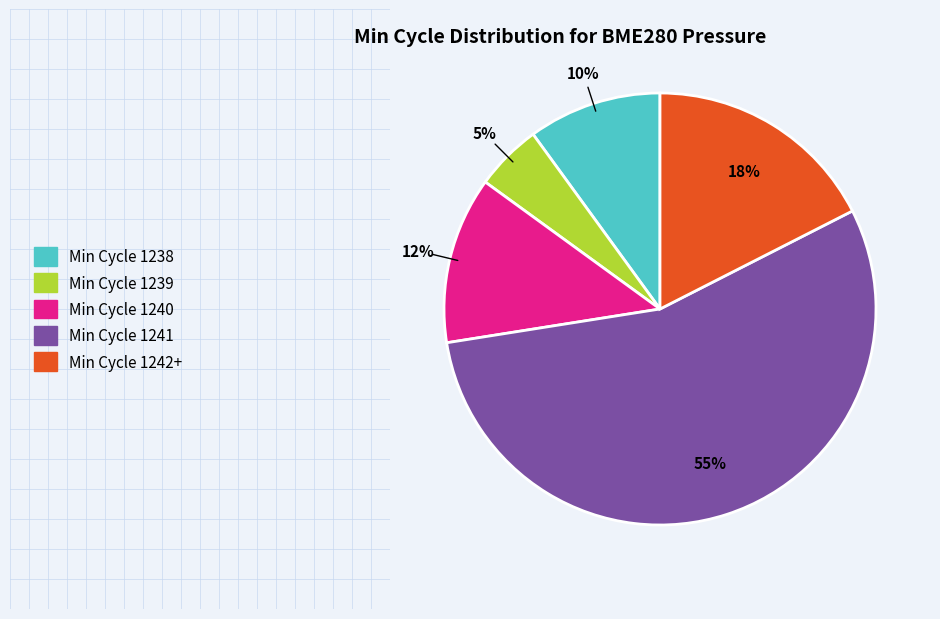

What is the ratio of the value at Min Cycle 1239 to the value at Min Cycle 1238?

0.5